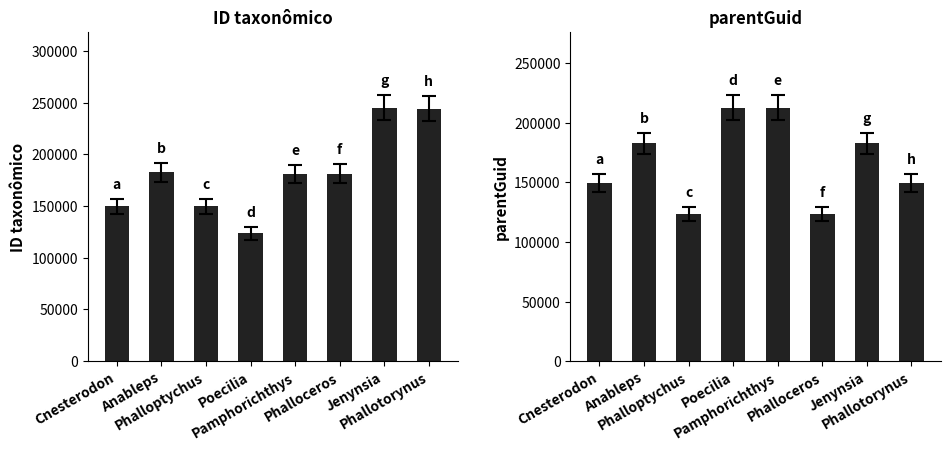

Reading left to right, transcribe all the data shown in this chart.

ID taxonômico: Cnesterodon=149613	Anableps=182389	Phalloptychus=149661	Poecilia=123403	Pamphorichthys=180986	Phalloceros=181056	Jenynsia=244927	Phallotorynus=243945
parentGuid: Cnesterodon=149697	Anableps=182672	Phalloptychus=123391	Poecilia=212607	Pamphorichthys=212617	Phalloceros=123368	Jenynsia=182682	Phallotorynus=149681